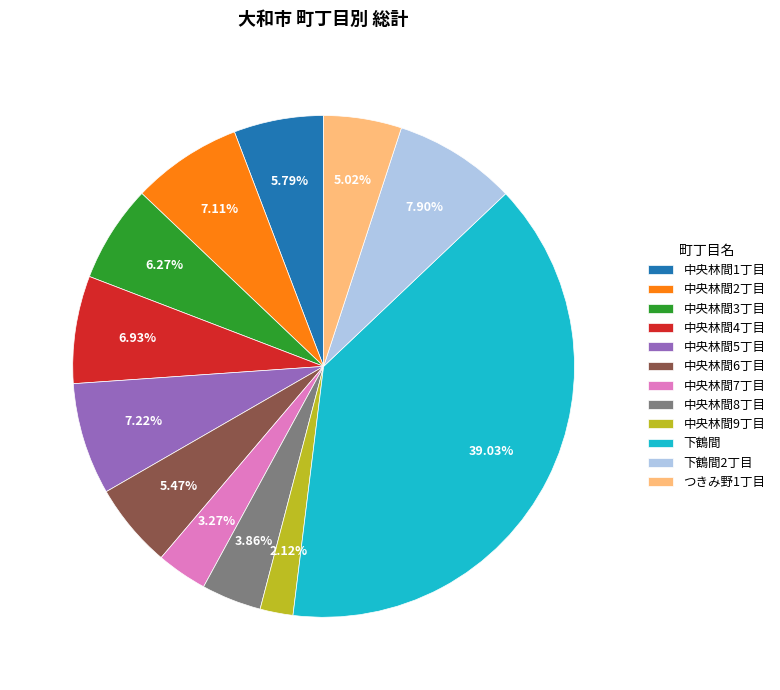

How many segments does this pie chart have?

12